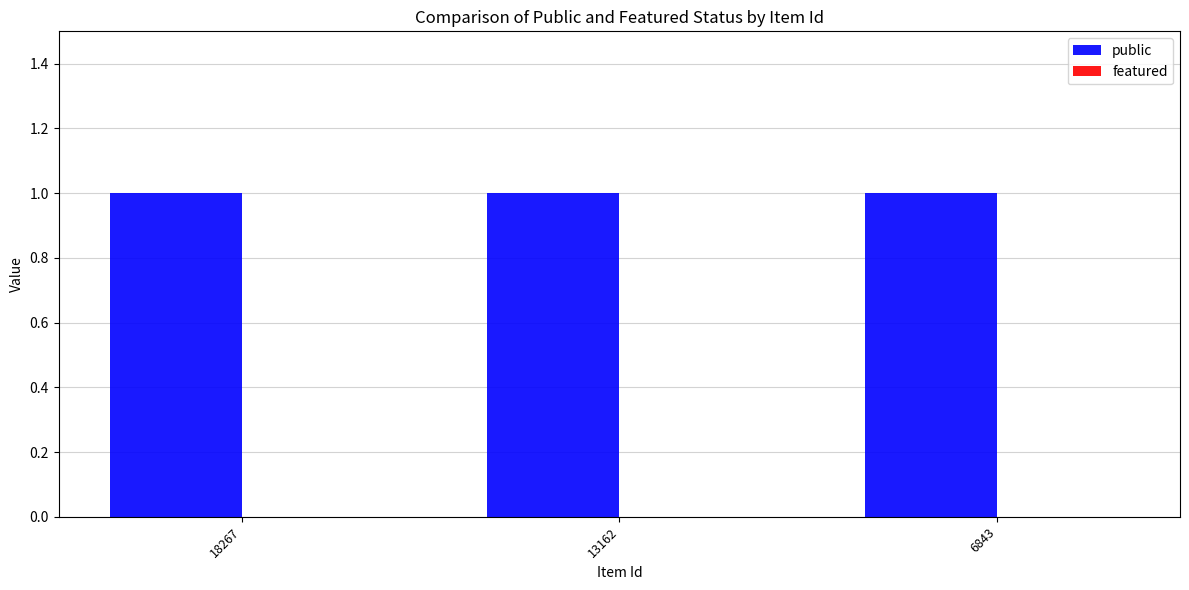

Reading left to right, transcribe all the data shown in this chart.

public: 18267=1	13162=1	6843=1
featured: 18267=0	13162=0	6843=0